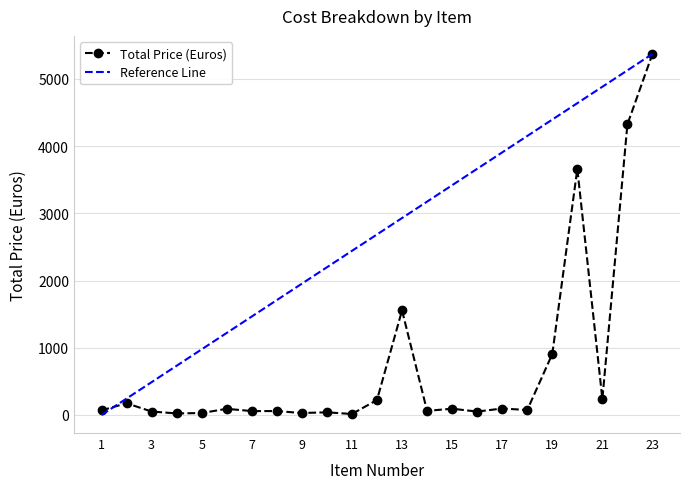

The value of Total Price (Euros) at 13 is 1555.7. True or false?

True